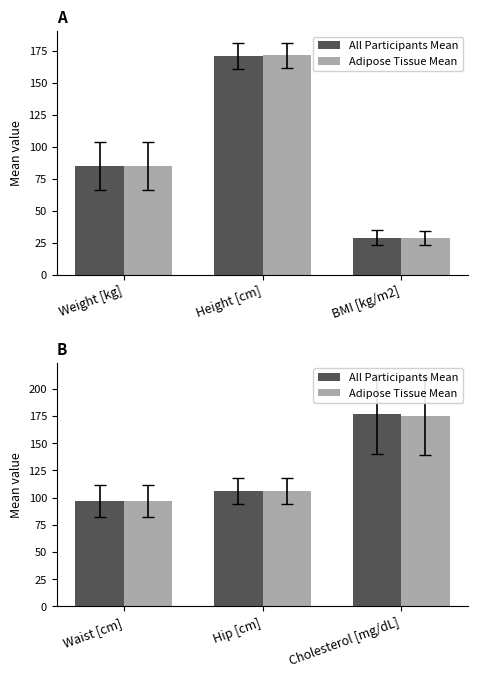

Is it true that Adipose Tissue Mean equals 32.3 at Hip [cm]?

False